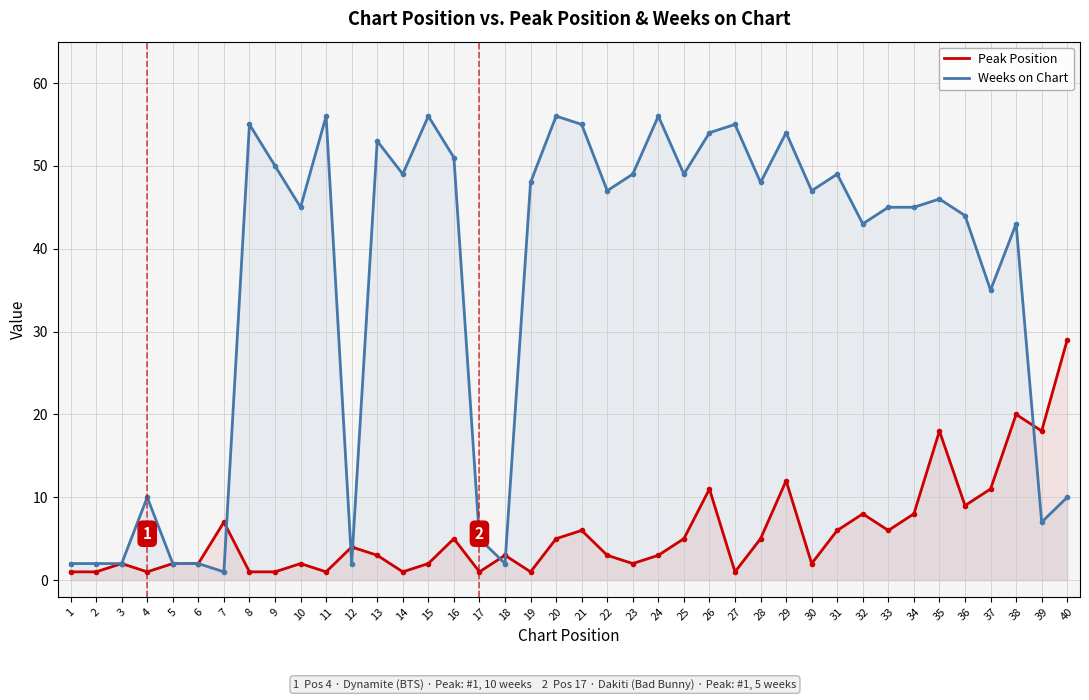

What is the spread (max minus min) of values at 23?

47